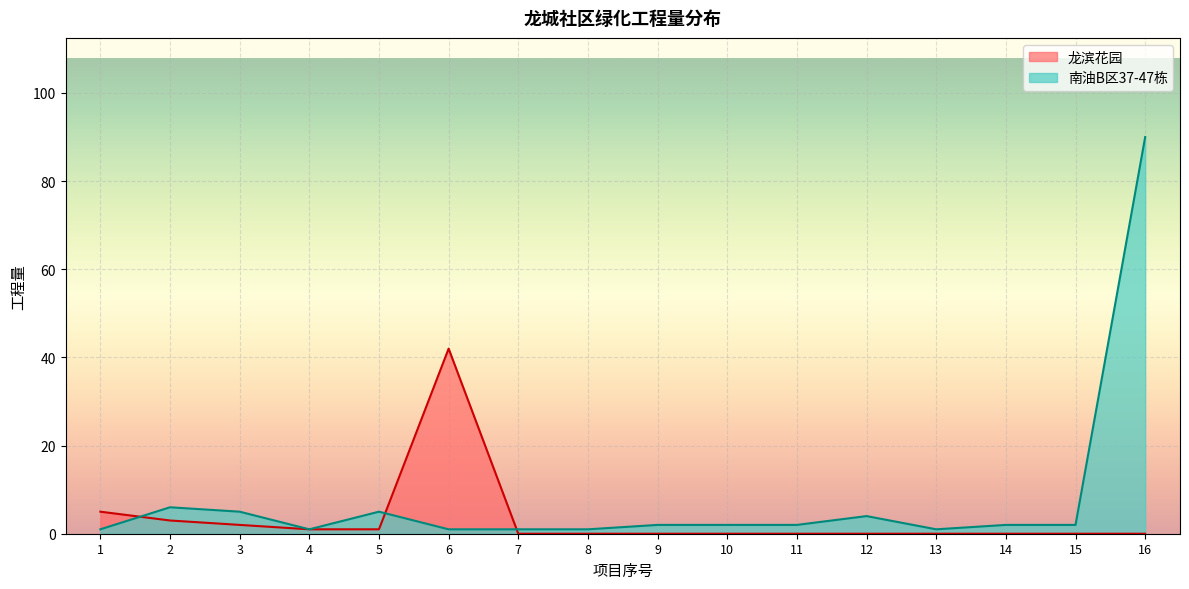

List the labels in order of value, smallest first.

1, 4, 6, 7, 8, 13, 9, 10, 11, 14, 15, 12, 3, 5, 2, 16